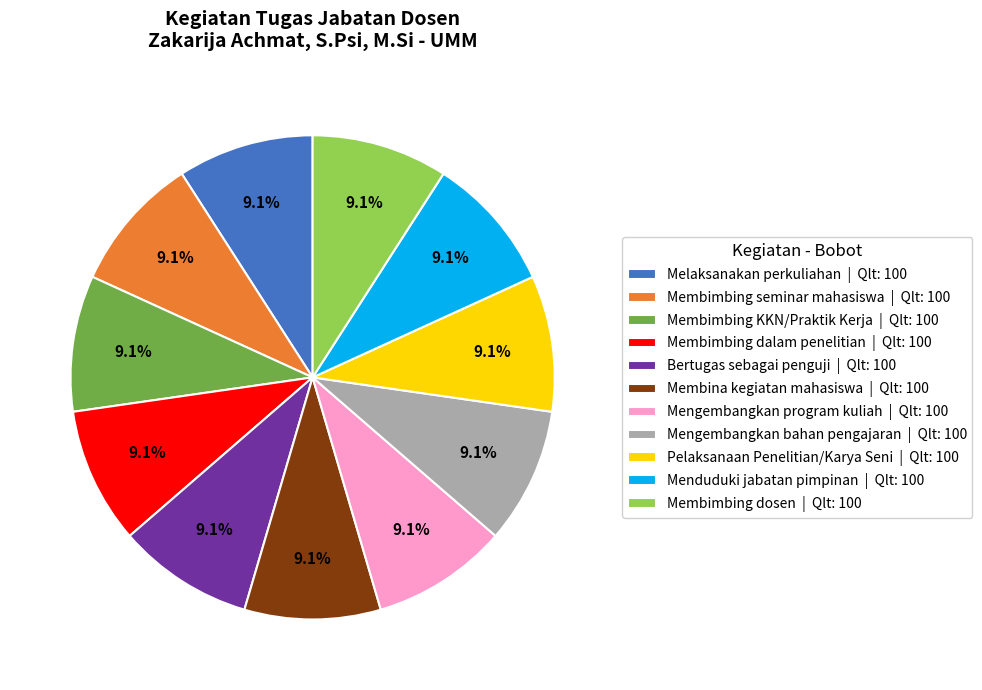

How many slices are in this pie chart?

11